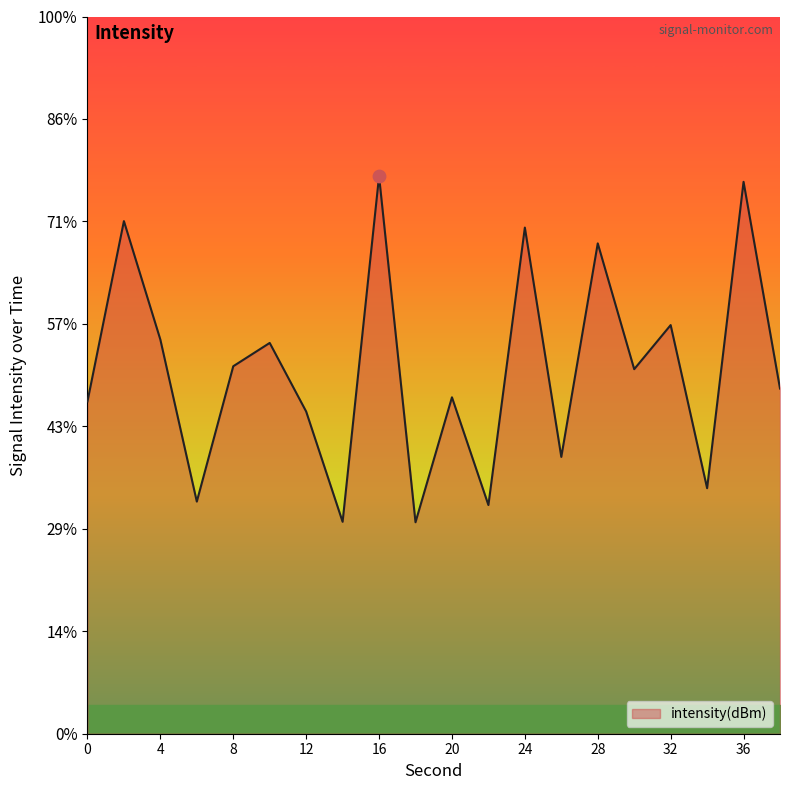

What is the change in value from 18 to 36?

+16.6